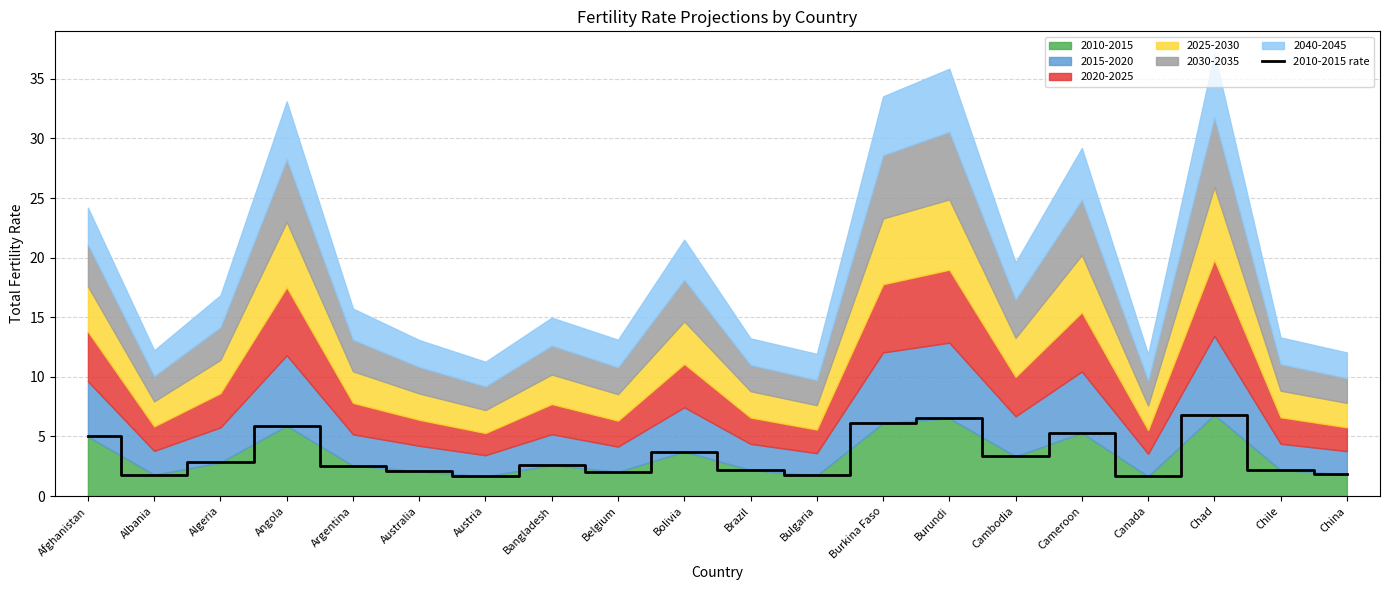

Reading left to right, extract all data points from this chart.

Afghanistan=5.0	Albania=1.8	Algeria=2.8	Angola=5.9	Argentina=2.6	Australia=2.1	Austria=1.6	Bangladesh=2.6	Belgium=2.0	Bolivia=3.7	Brazil=2.2	Bulgaria=1.7	Burkina Faso=6.1	Burundi=6.5	Cambodia=3.3	Cameroon=5.3	Canada=1.7	Chad=6.8	Chile=2.2	China=1.8